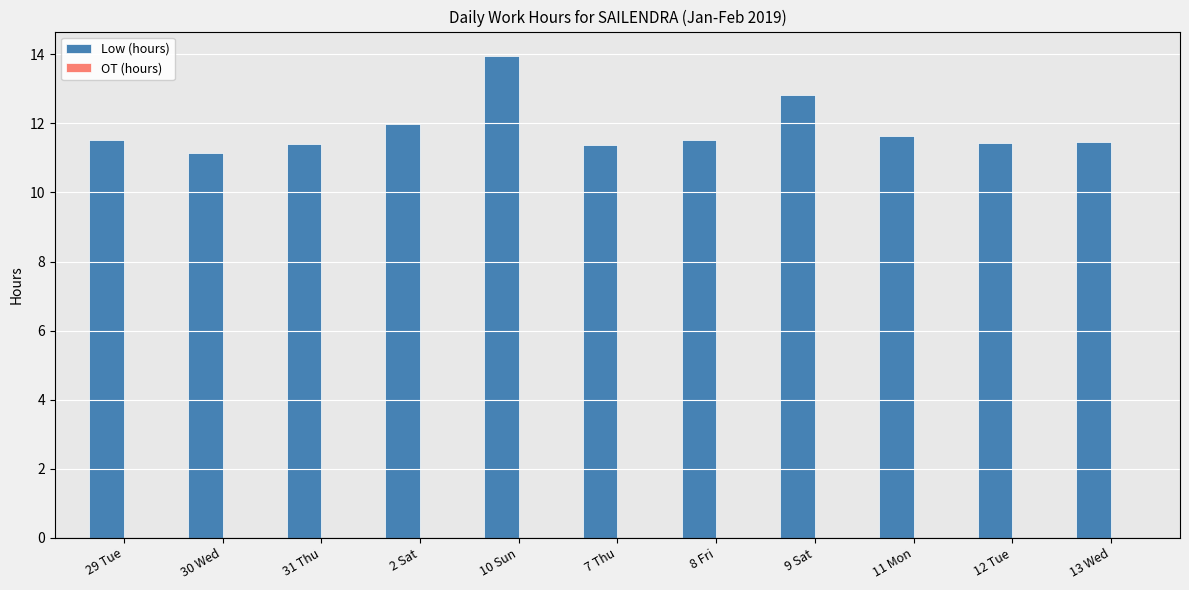

What is the change in value from 29 Tue to 2 Sat?

+0.5